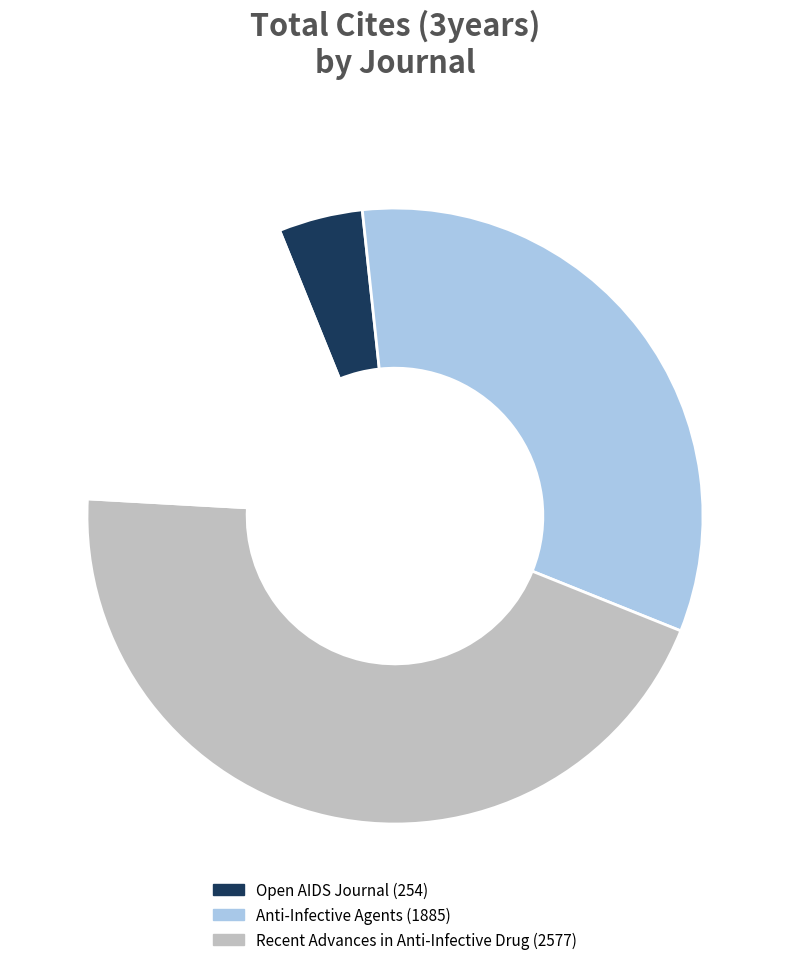

Does any single category account for the majority?

No